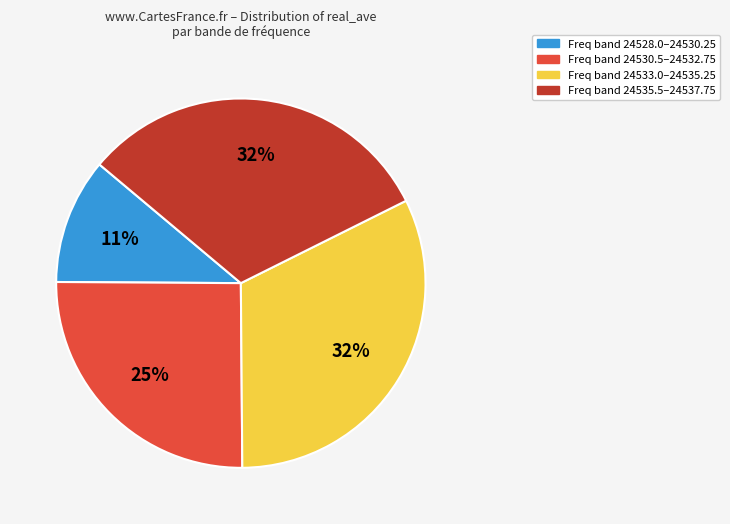

The Freq band 24535.5–24537.75 slice represents 32% of the pie. True or false?

True